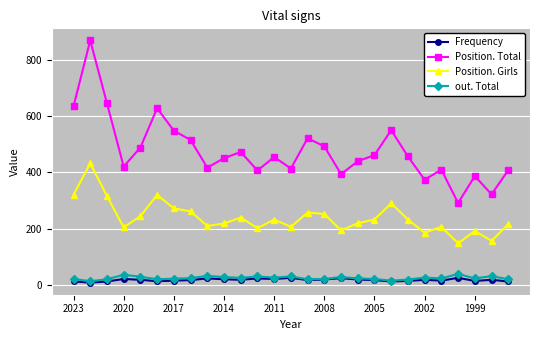

In Position. Girls, how many points are higher than both neighbors (excluding endpoints)?

8